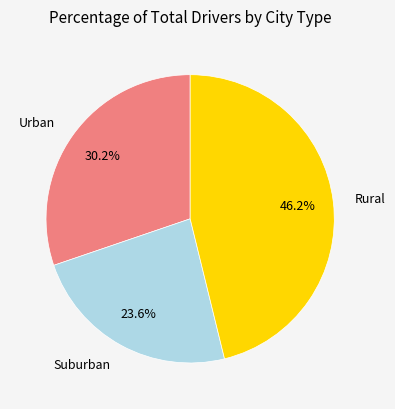

Rank the categories by value from highest to lowest.

Rural, Urban, Suburban